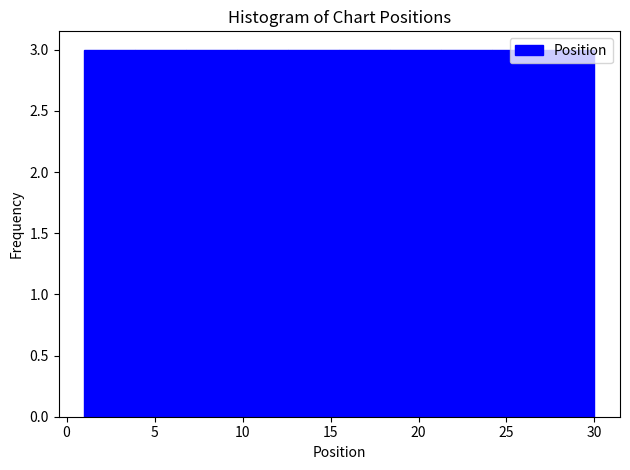

Reading left to right, list every bar in this chart as the range it spans on the x-axis followed by its height. Neither the bar edges nor the heights are printed on the chart, so give them approximately, as read against the axes.

1.0 to 3.9: 3
3.9 to 6.8: 3
6.8 to 9.7: 3
9.7 to 12.6: 3
12.6 to 15.5: 3
15.5 to 18.4: 3
18.4 to 21.3: 3
21.3 to 24.2: 3
24.2 to 27.1: 3
27.1 to 30.0: 3